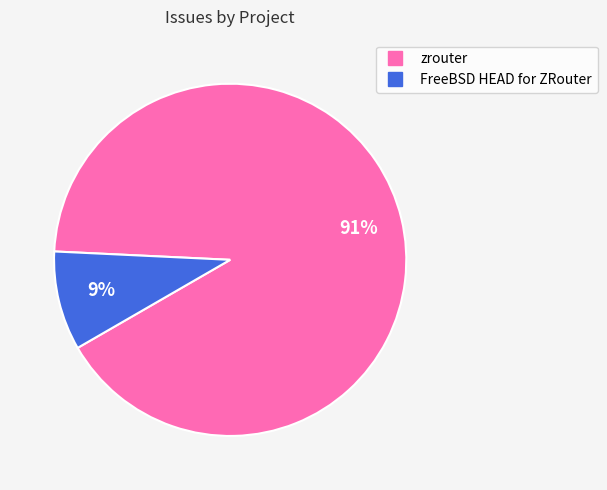

Does FreeBSD HEAD for ZRouter account for over 50% of the chart?

No